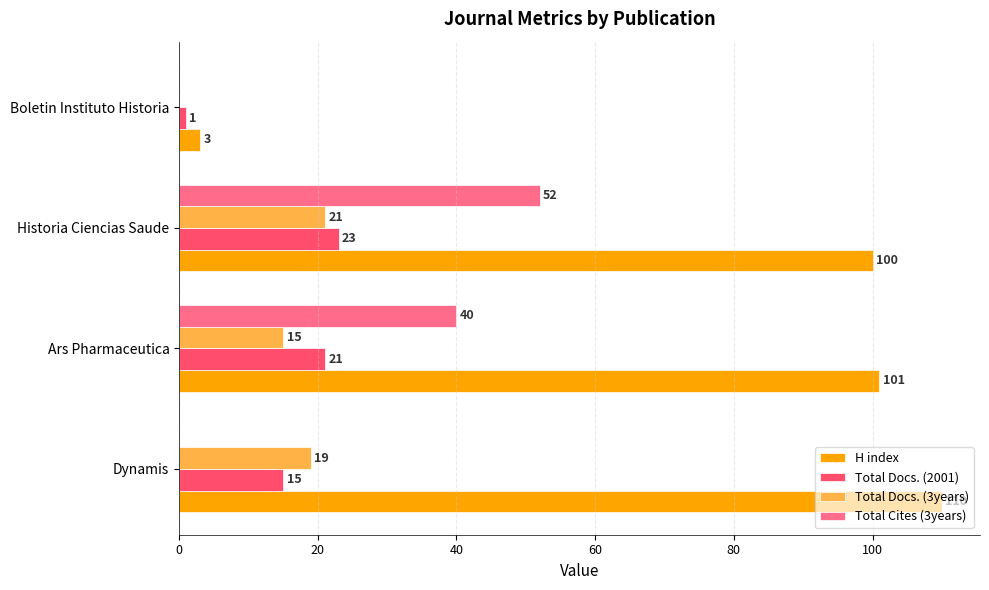

Is it true that Total Docs. (2001) equals 23 at Dynamis?

False